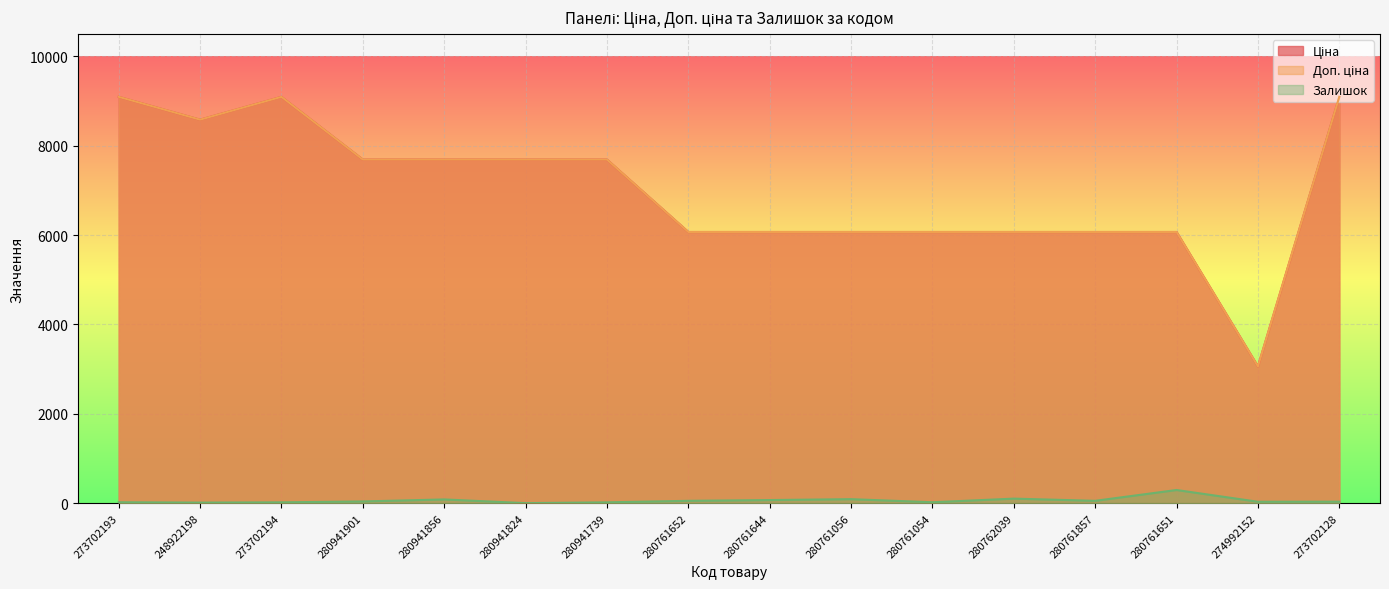

What are all the series names shown in the legend?

Ціна, Доп. ціна, Залишок